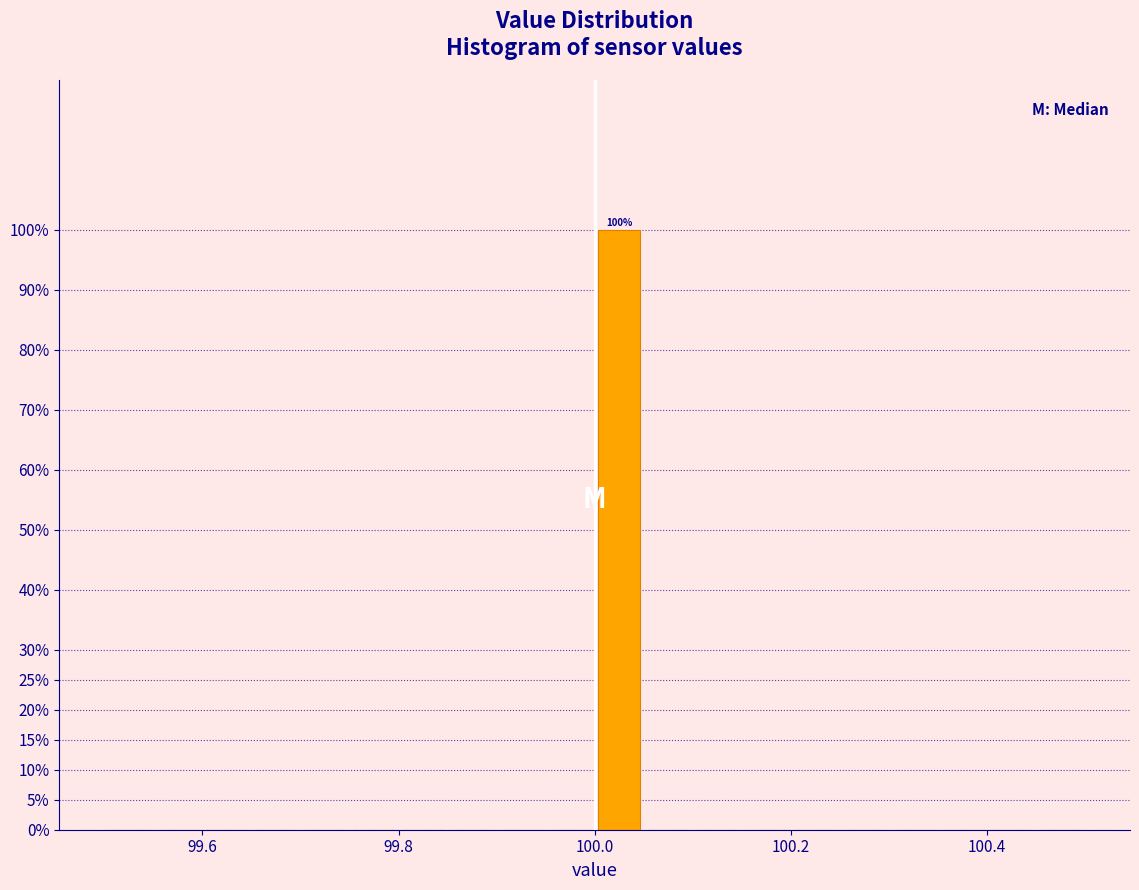

Around what value on the x-axis is the tallest bar? Give the approximate position of its centre, as read against the axis.

100.02